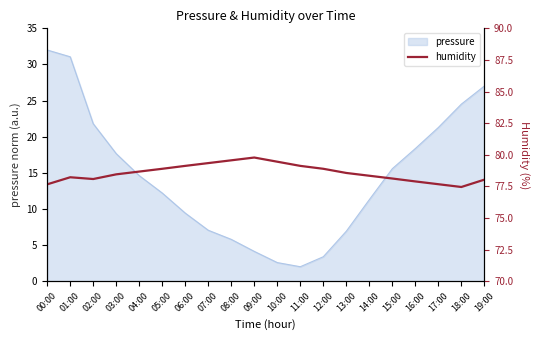

What is the minimum value for pressure?

2.0